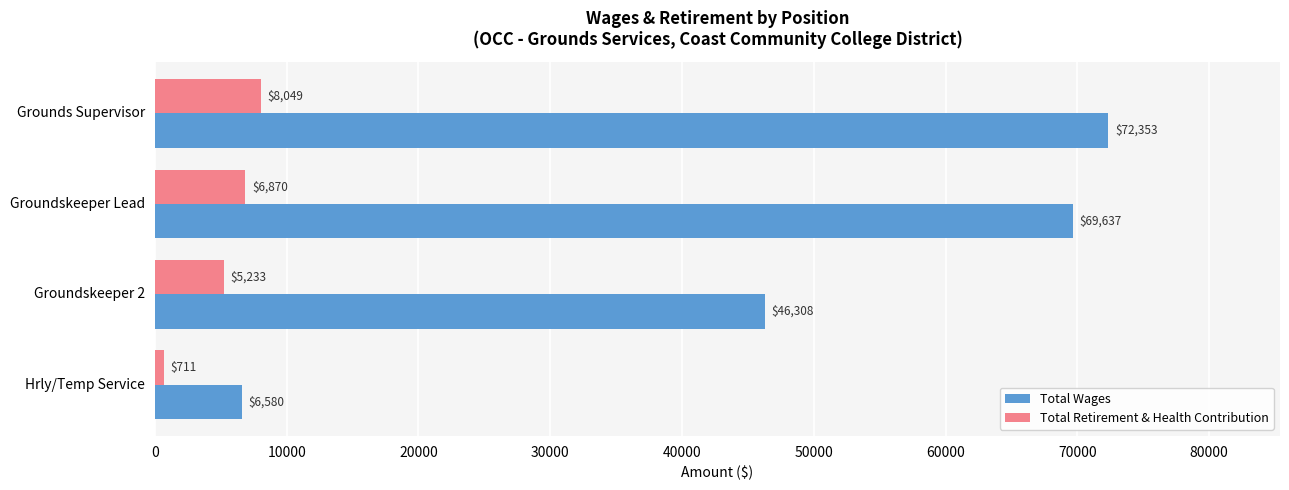

List the series in order of their overall mean, highest first.

Total Wages, Total Retirement & Health Contribution